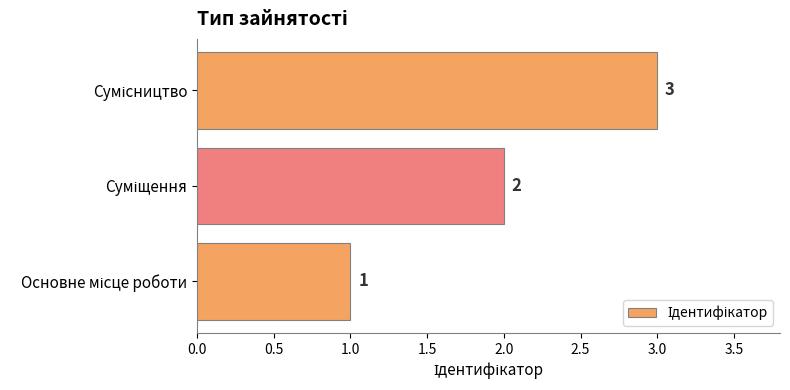

What is the maximum value shown in the chart?

3